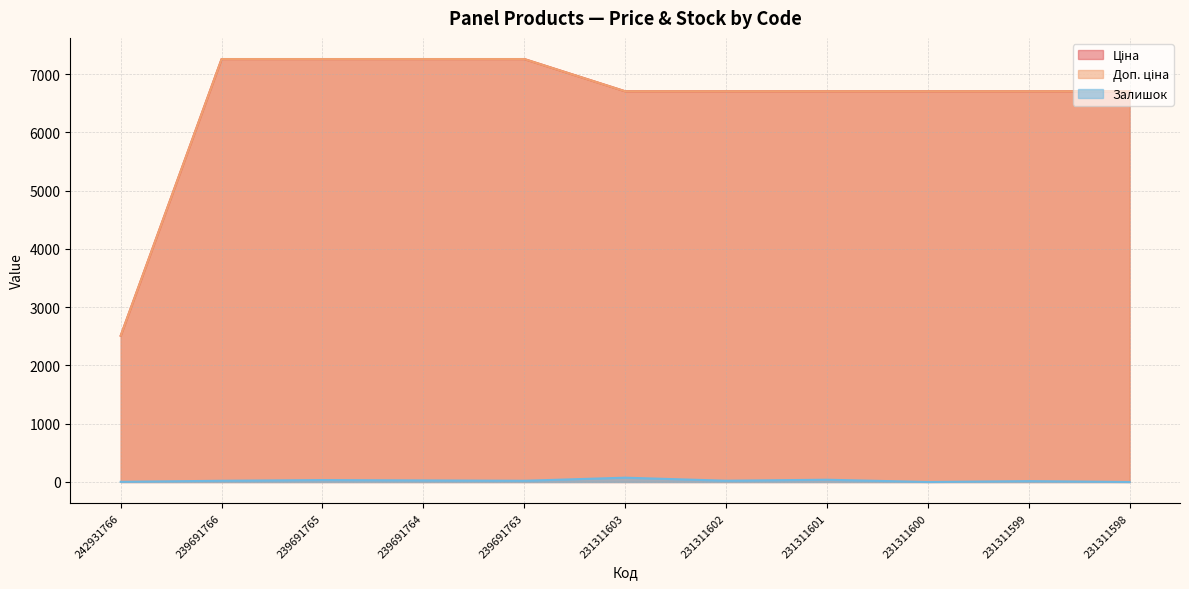

True or false: Залишок and Доп. ціна intersect in this chart.

False